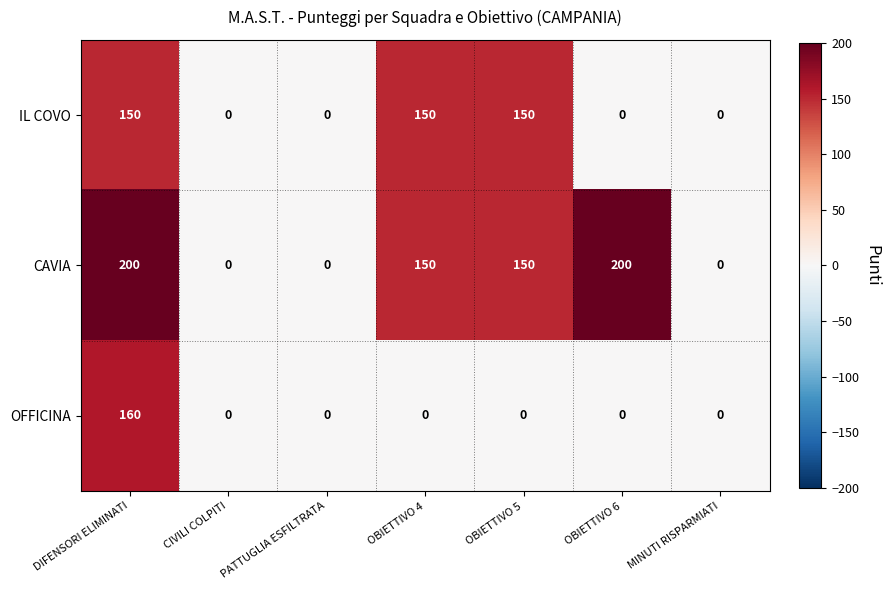

True or false: OFFICINA has a value of 58 at PATTUGLIA ESFILTRATA.

False